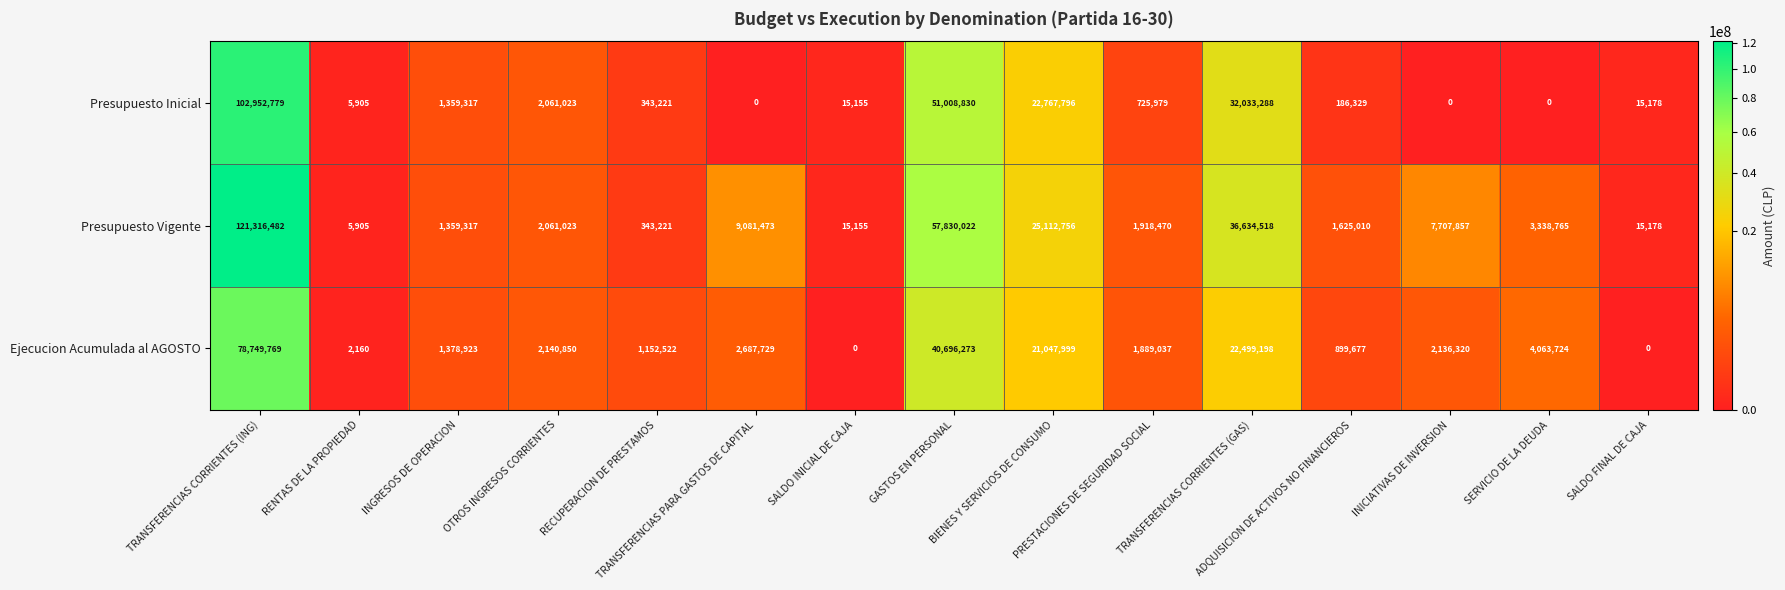

What is the sum of all Presupuesto Inicial values?

213474800